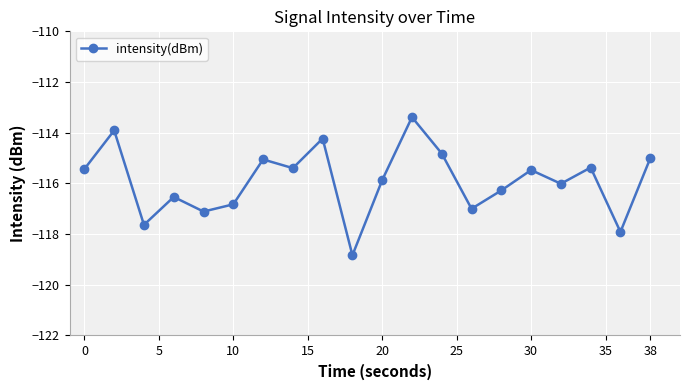

How many distinct data groups are displayed?

1